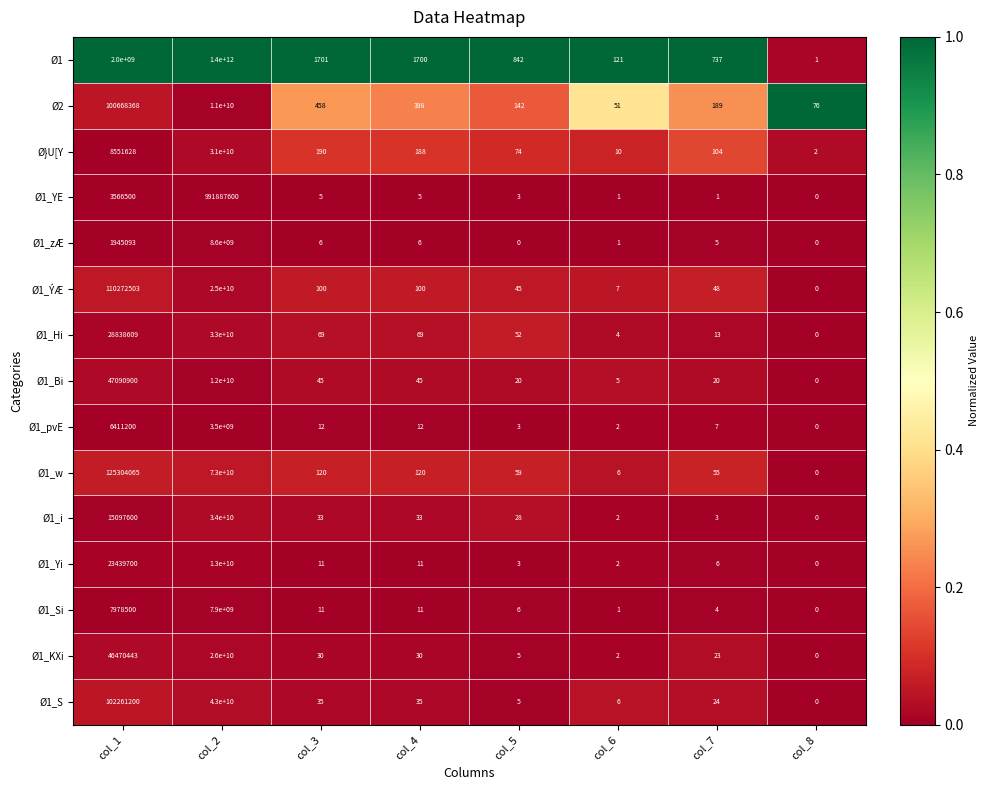

Which label corresponds to the largest value in the chart?

col_2